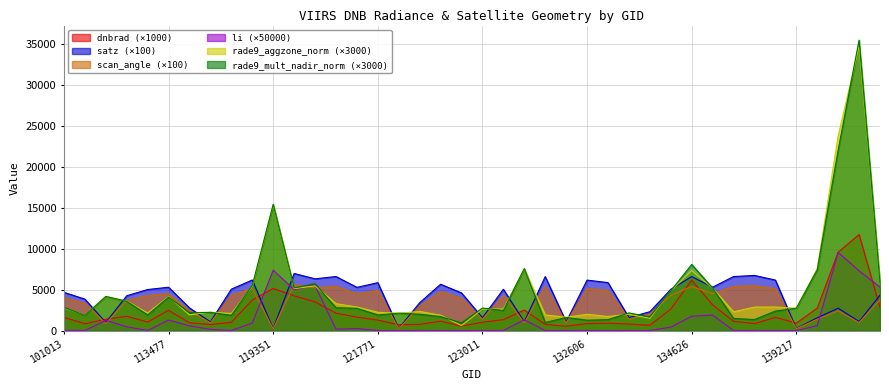

True or false: scan_angle and rade9_mult_nadir_norm cross at least once.

True